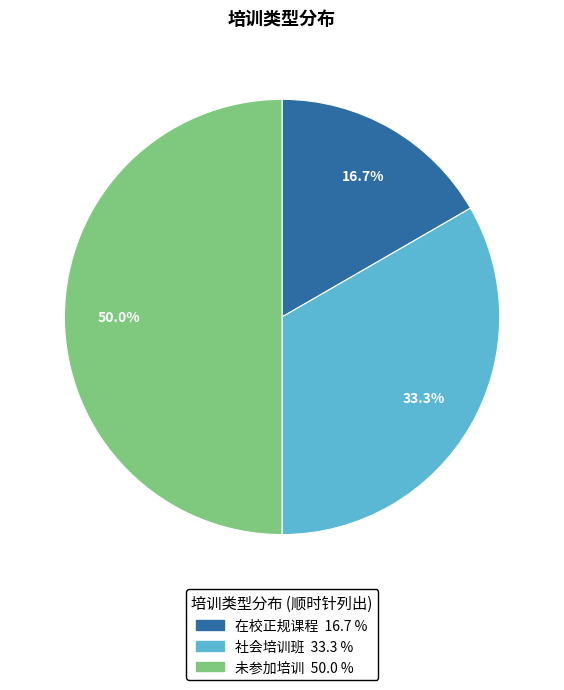

What percentage do 在校正规课程 and 未参加培训 together represent?

66.7%